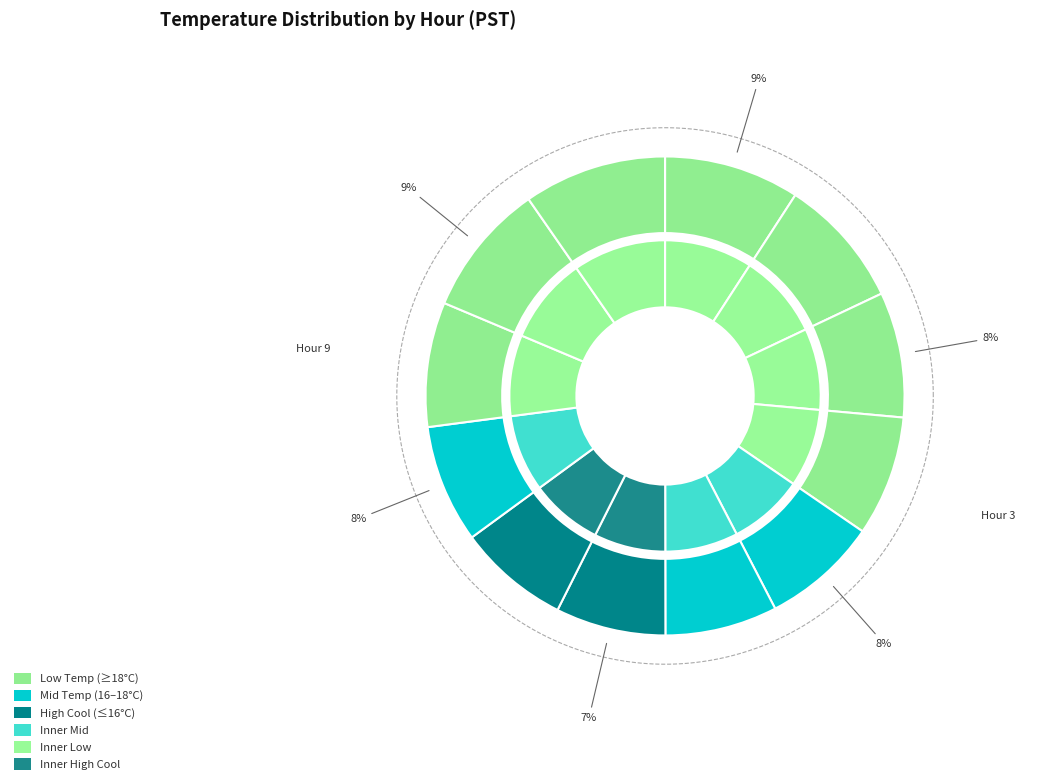

What percentage is NOT represented by Hour 11?

90.3%